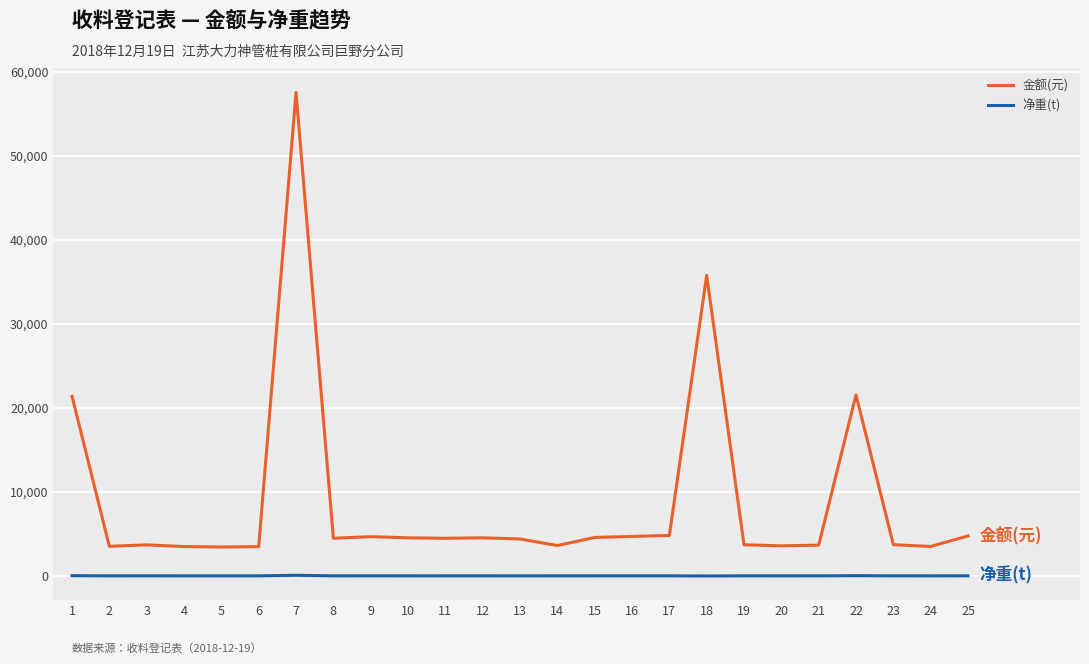

The 净重(t) series shows 32.9 at 20. True or false?

True